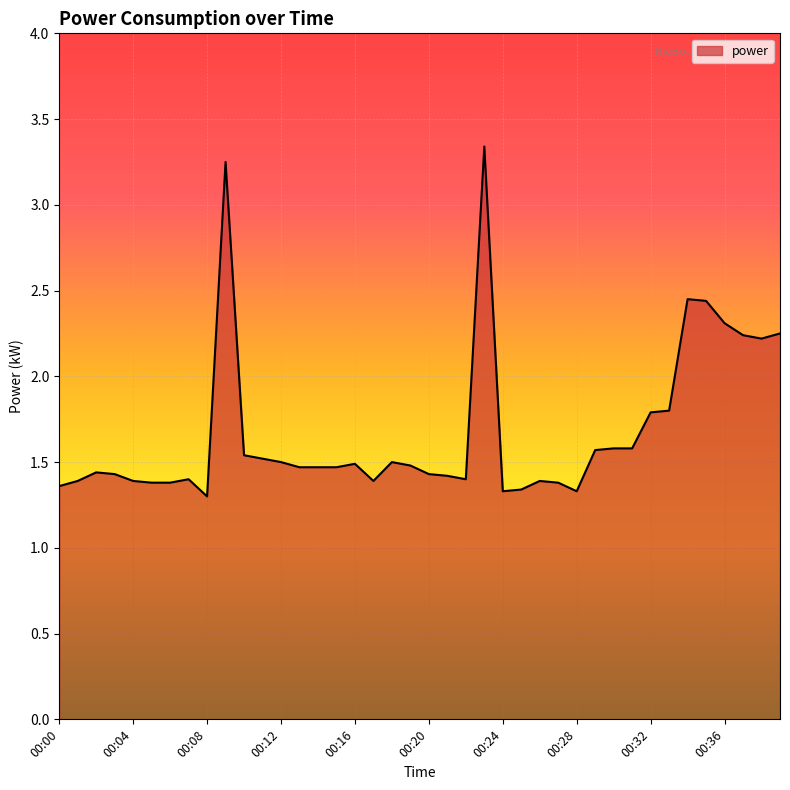

What is the greatest value displayed?

3.3